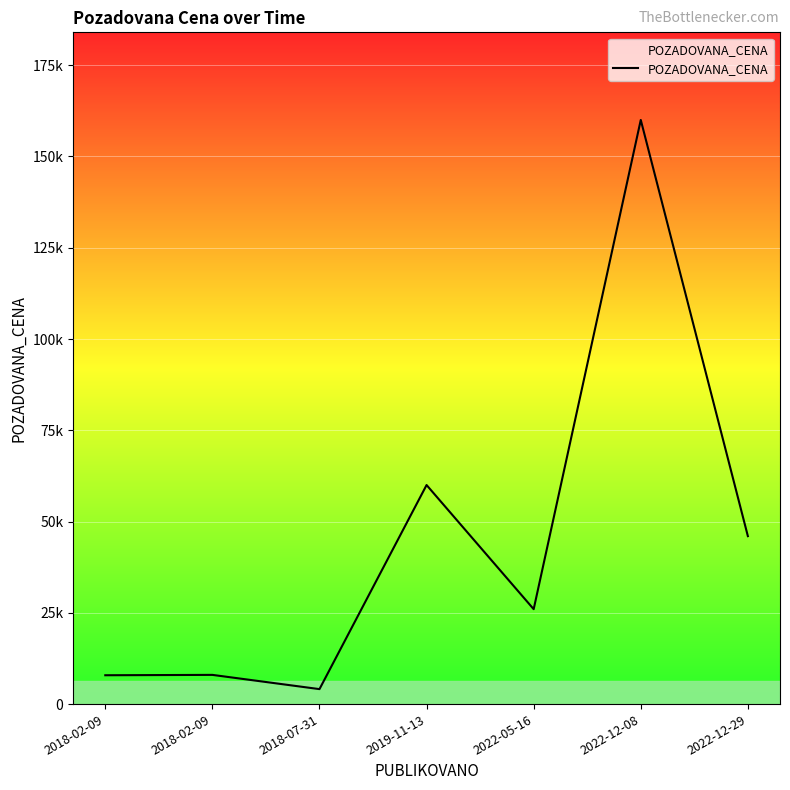

What is the smallest value displayed?

4100